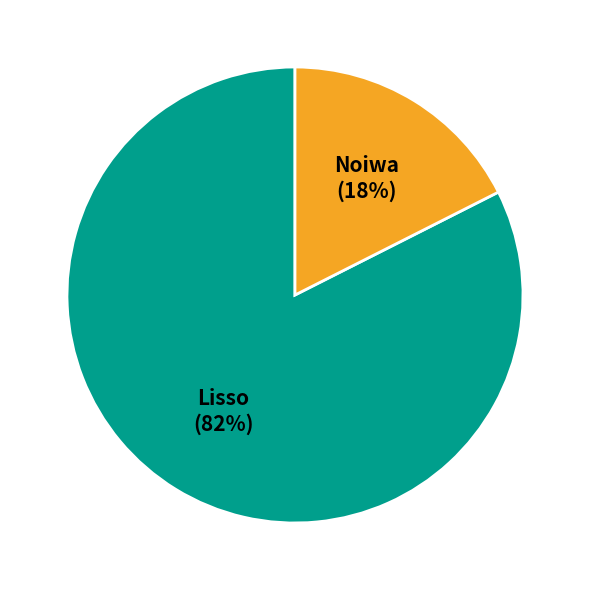

To the nearest percent, what is the average slice percentage?

50%